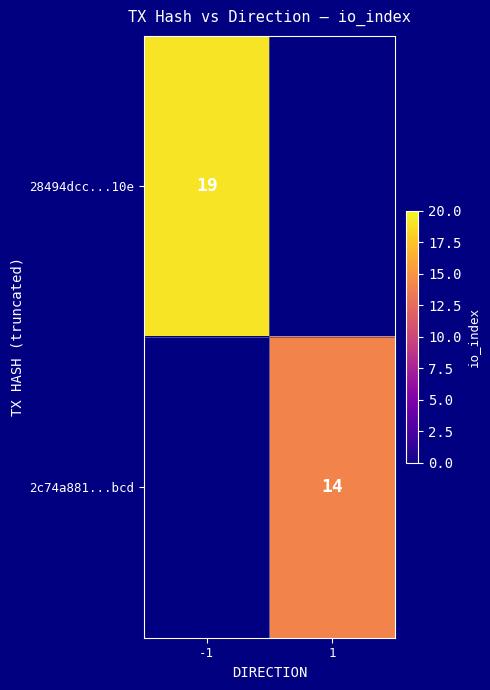

Is the value of 28494dcc...10e at -1 greater than the value of 2c74a881...bcd at 1?

Yes